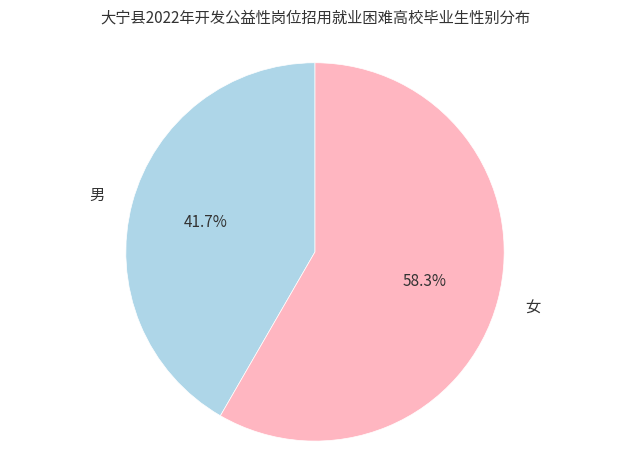

What is the majority slice?

女